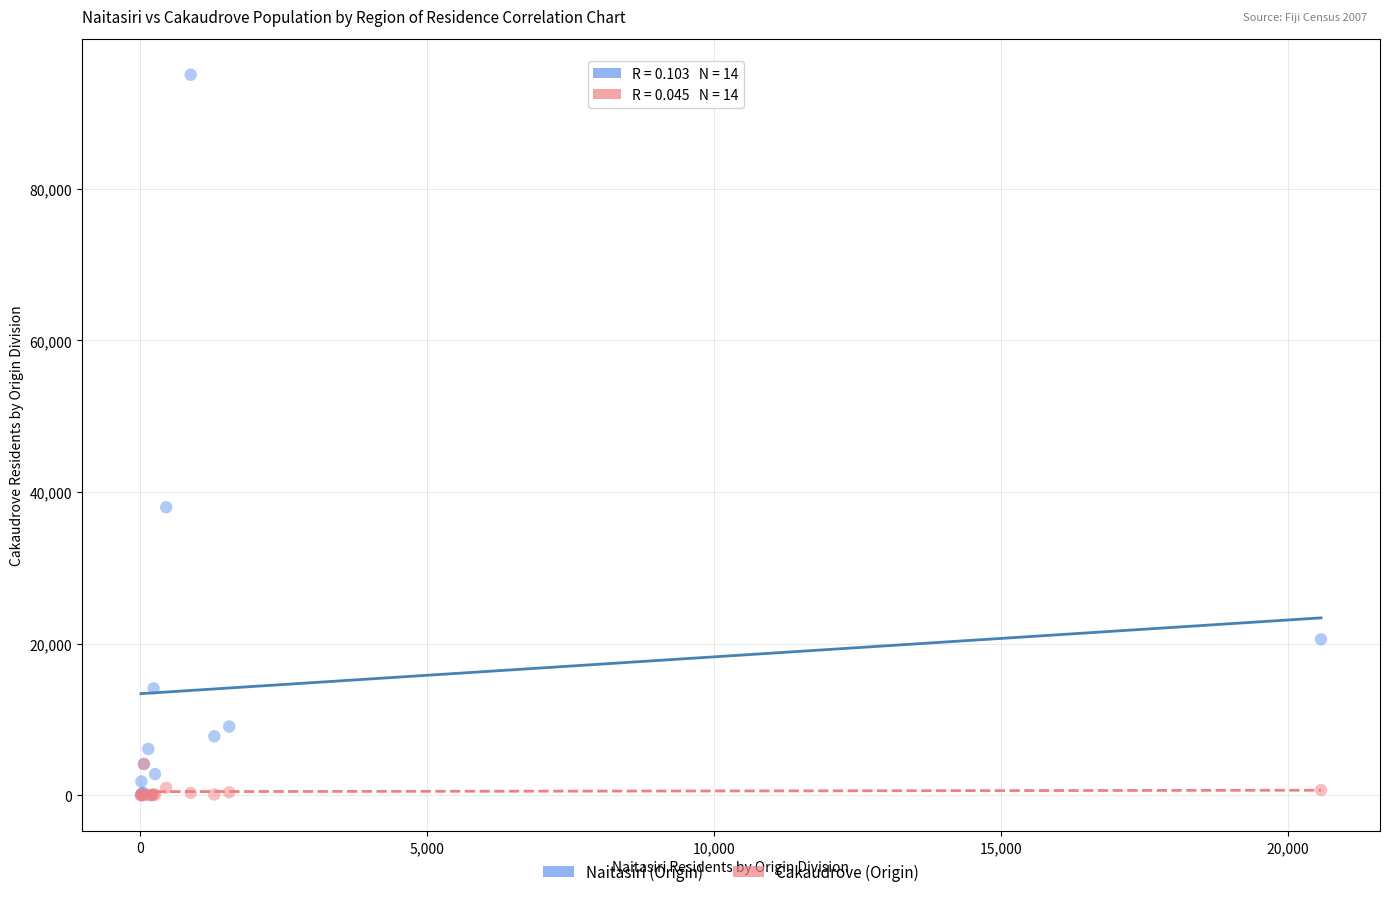

What are all the series names shown in the legend?

Naitasiri (Origin), Cakaudrove (Origin)